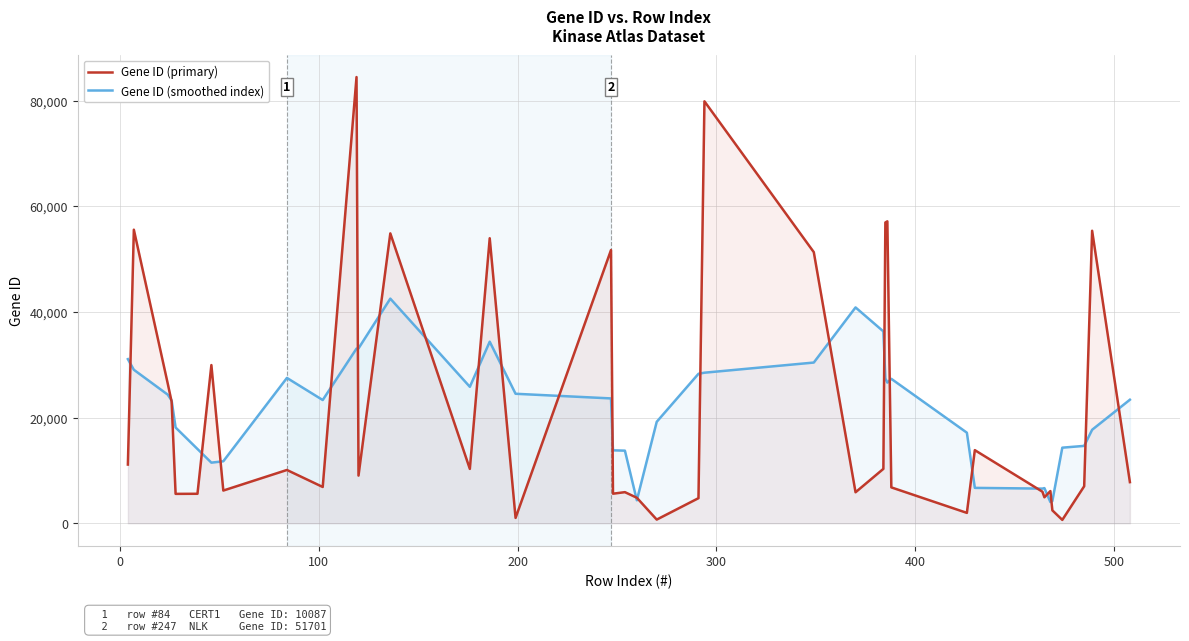

Which series has the largest range (max minus min)?

Gene ID (primary)